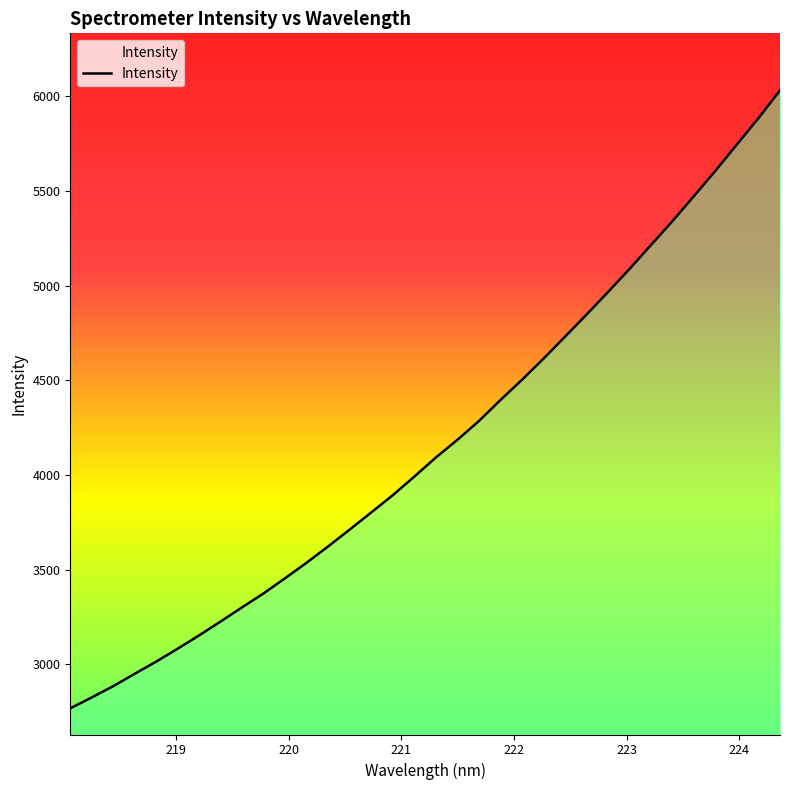

What is the smallest value displayed?

2766.8